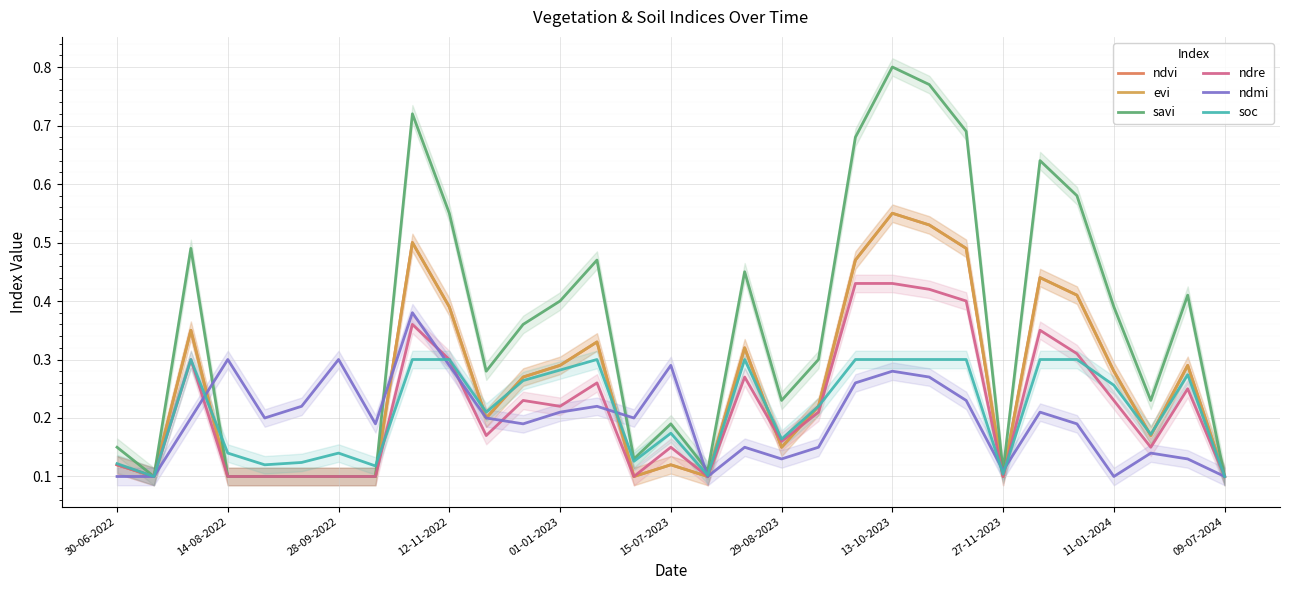

Read the ndmi value at 27-11-2023.

0.1